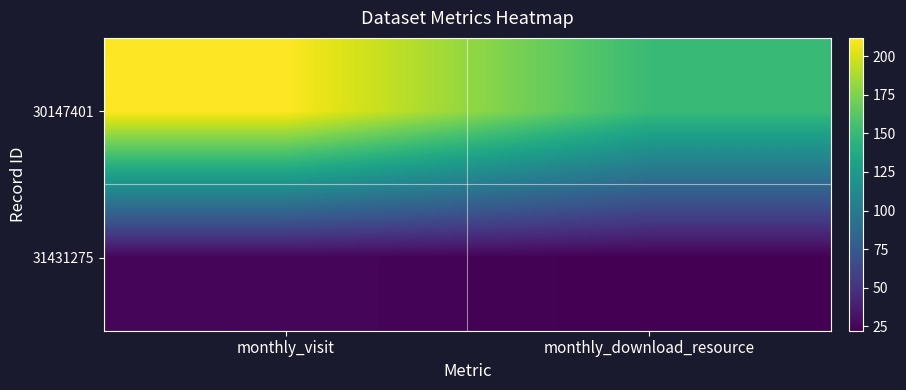

What is the difference between the highest and lowest values at monthly_visit?

187